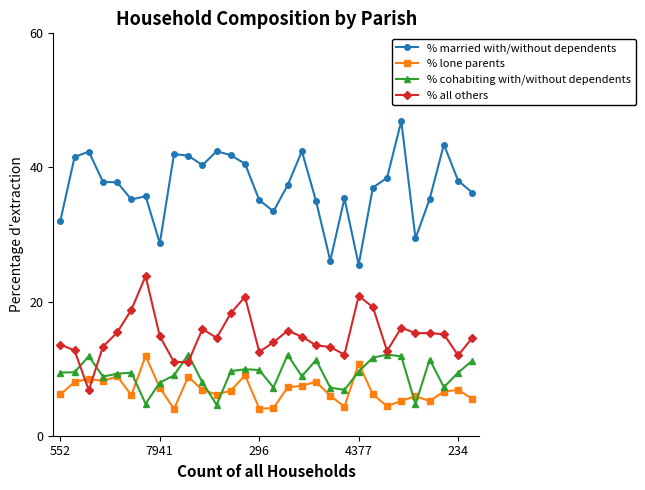

What is the maximum value for % all others?

23.8